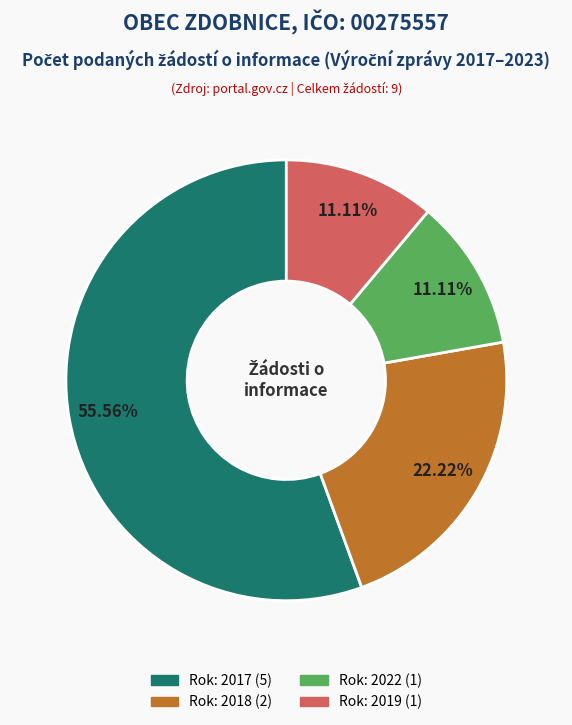

Is there a majority slice in this chart?

Yes